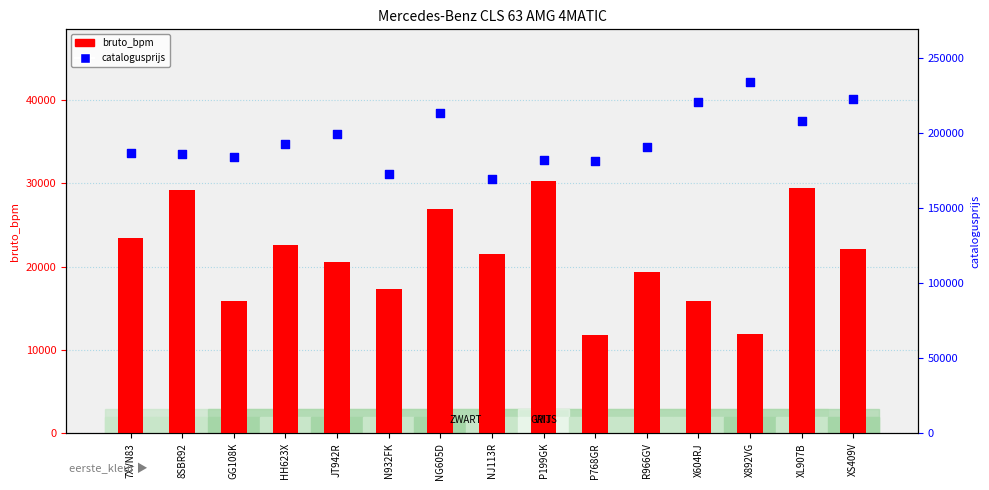

What are all the series names shown in the legend?

bruto_bpm, catalogusprijs